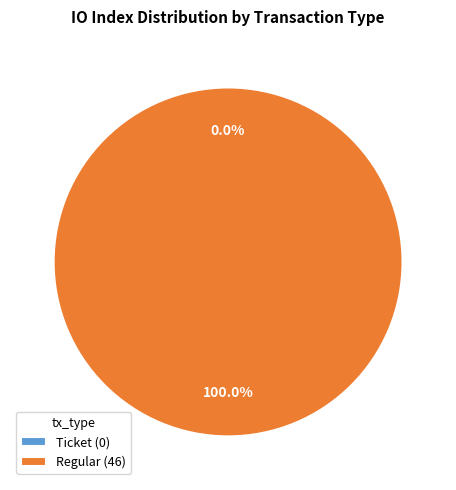

To the nearest percent, what portion does Regular represent?

100%